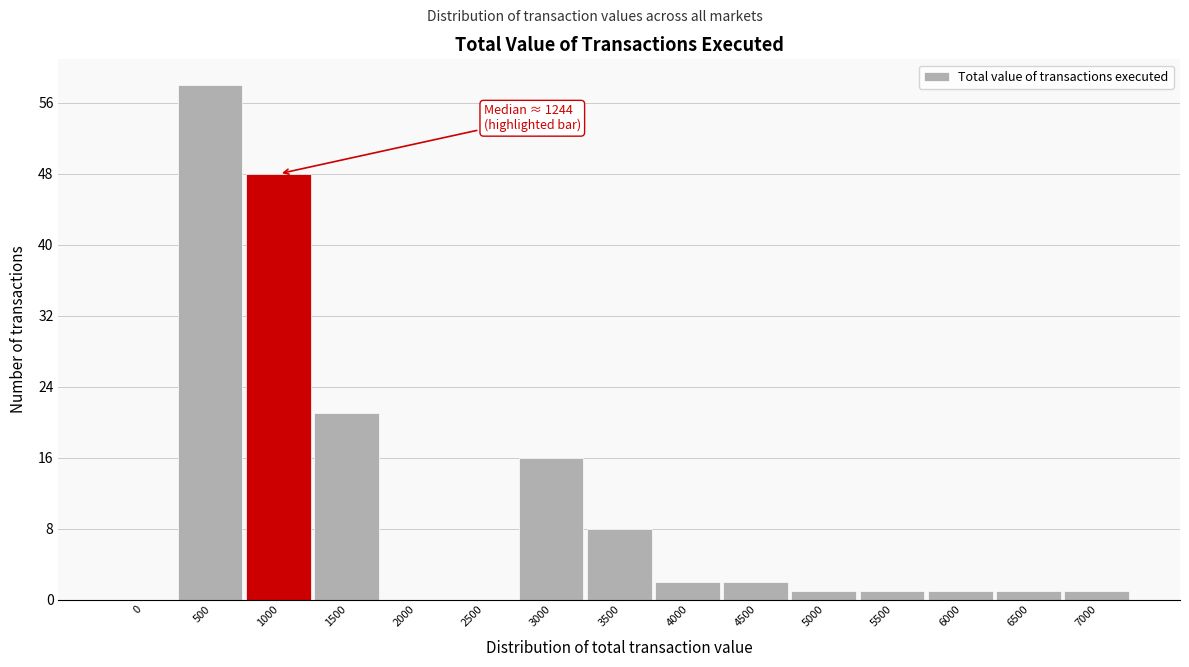

Reading left to right, list all the values displayed in this chart.

0=0	500=58	1000=48	1500=21	2000=0	2500=0	3000=16	3500=8	4000=2	4500=2	5000=1	5500=1	6000=1	6500=1	7000=1